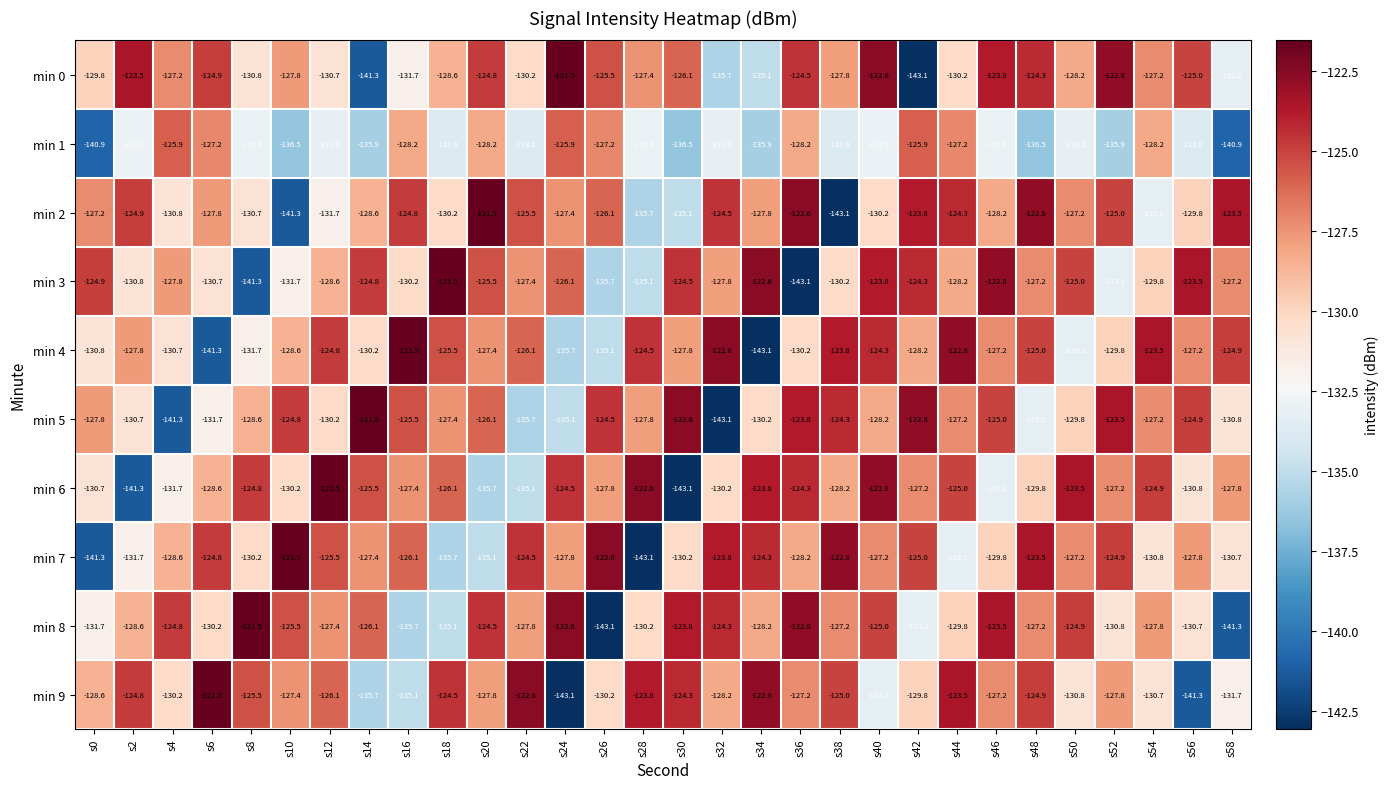

The min 3 series shows -91.0 at s8. True or false?

False